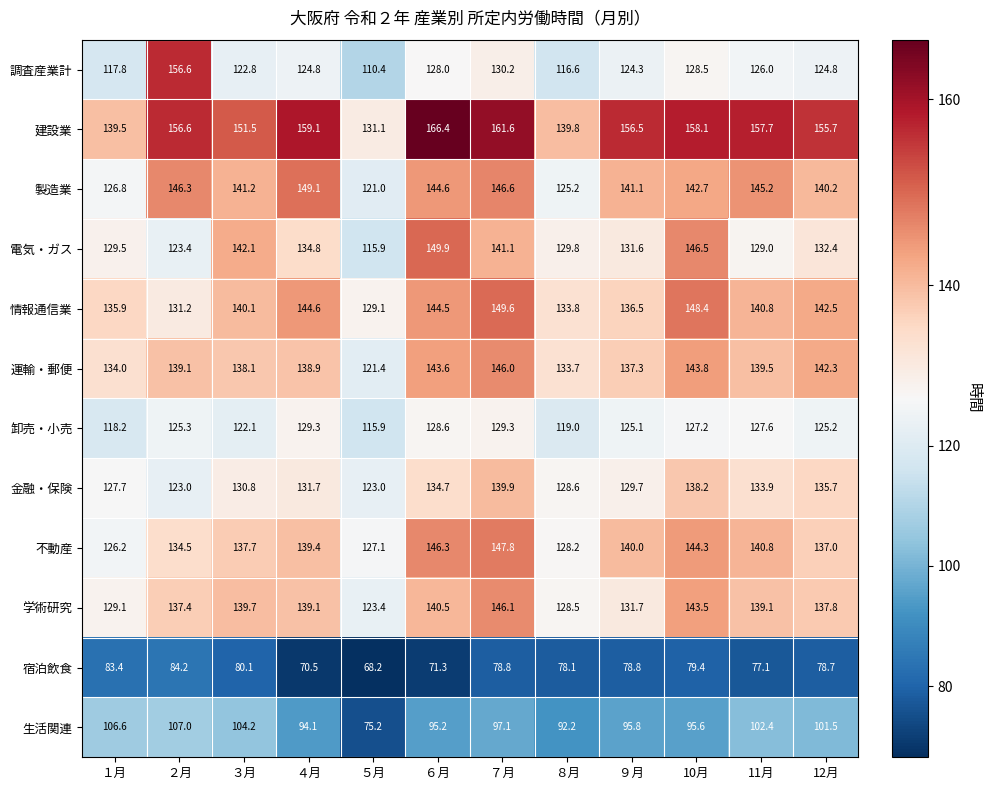

Is the value of 金融・保険 at 11月 greater than the value of 学術研究 at ８月?

Yes